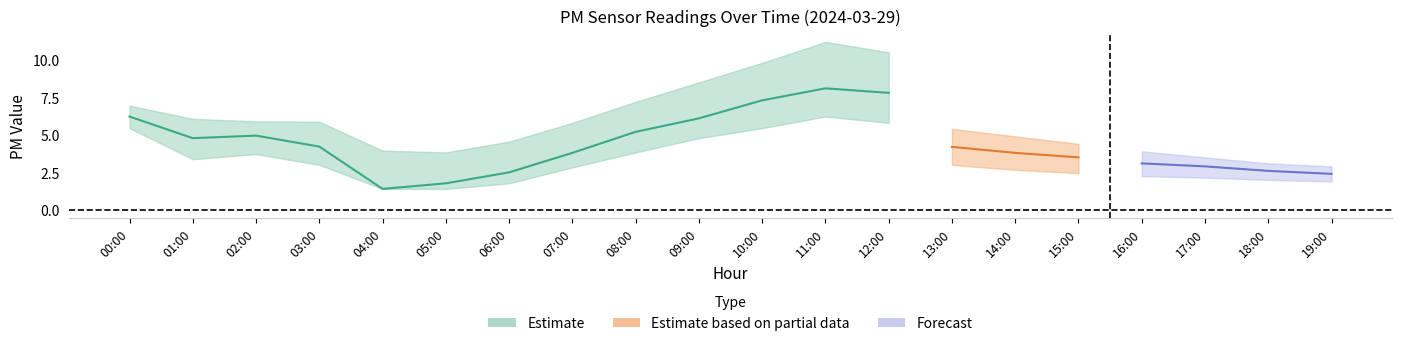

What is the sum of all P2_lower values?

47.1